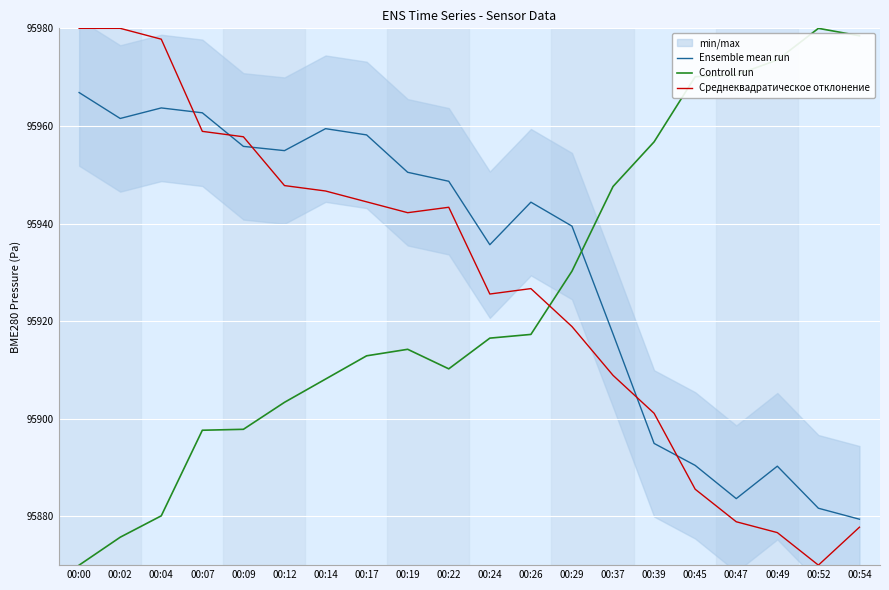

How many lines are shown in the chart?

3